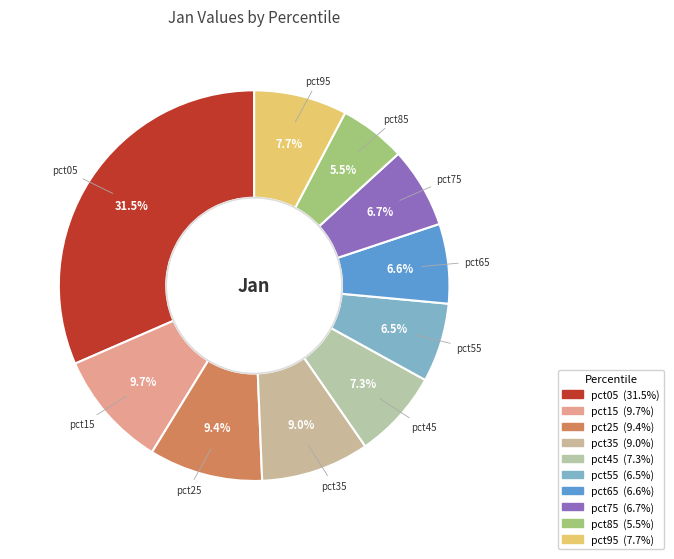

To the nearest percent, what portion does pct25 represent?

9%